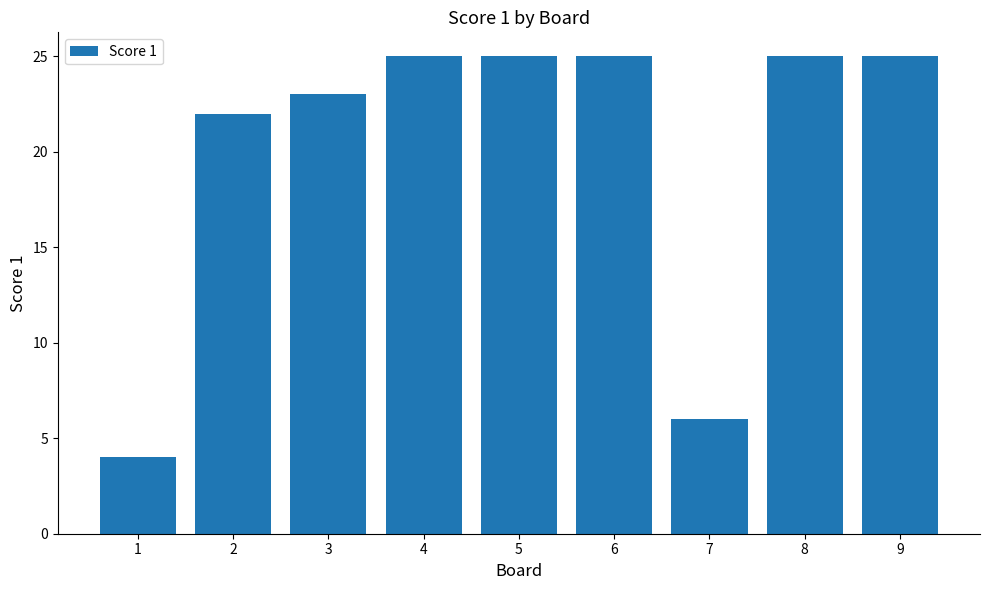

Reading right to left, list all the values displayed in this chart.

9=25	8=25	7=6	6=25	5=25	4=25	3=23	2=22	1=4